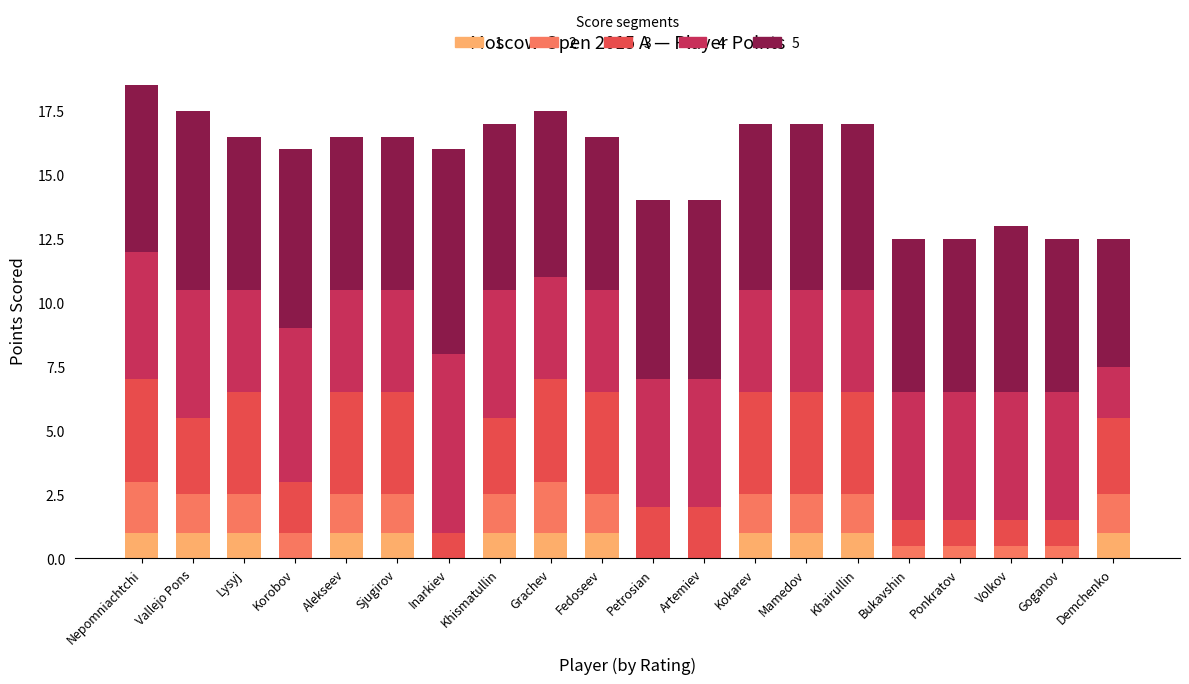

The value of 1 at Korobov is -0.7. True or false?

False